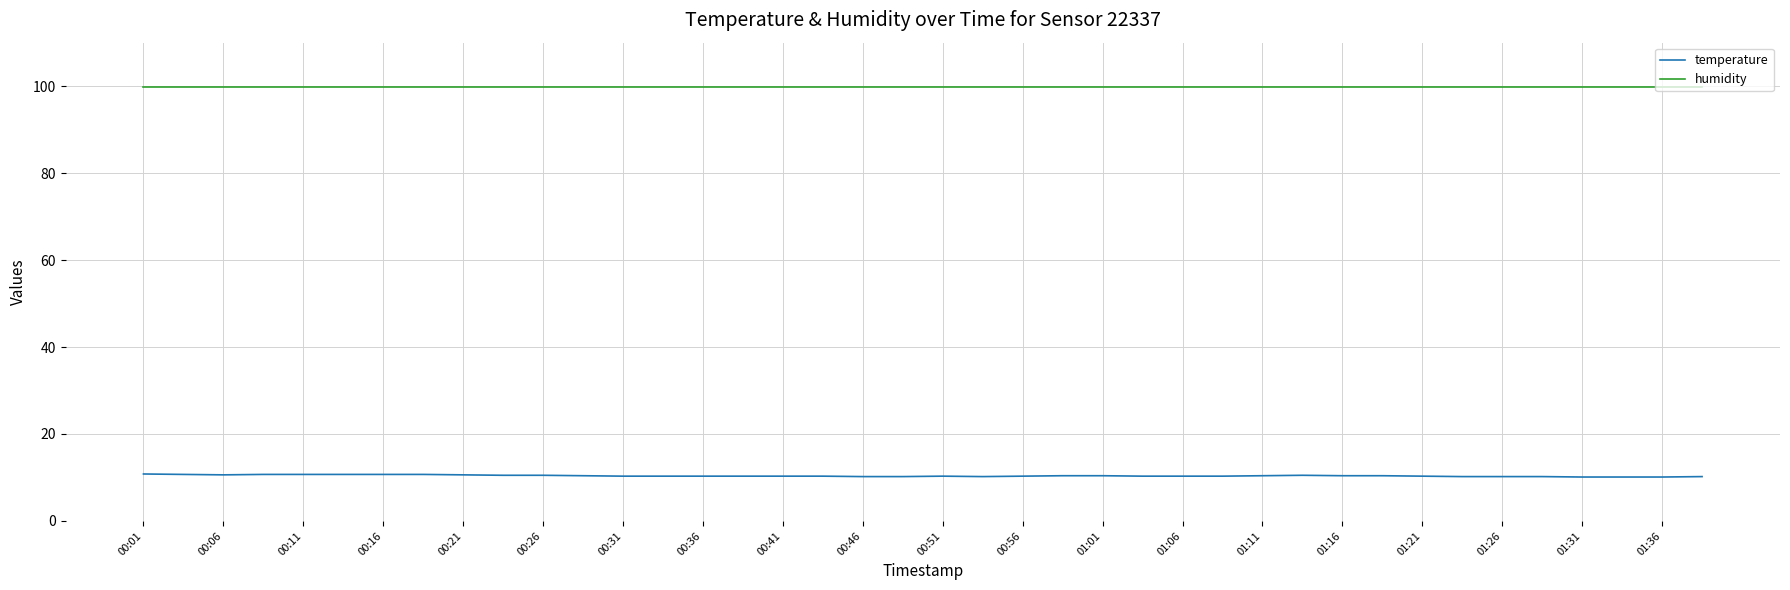

What is the difference between the maximum and second lowest values in the temperature series?

0.7